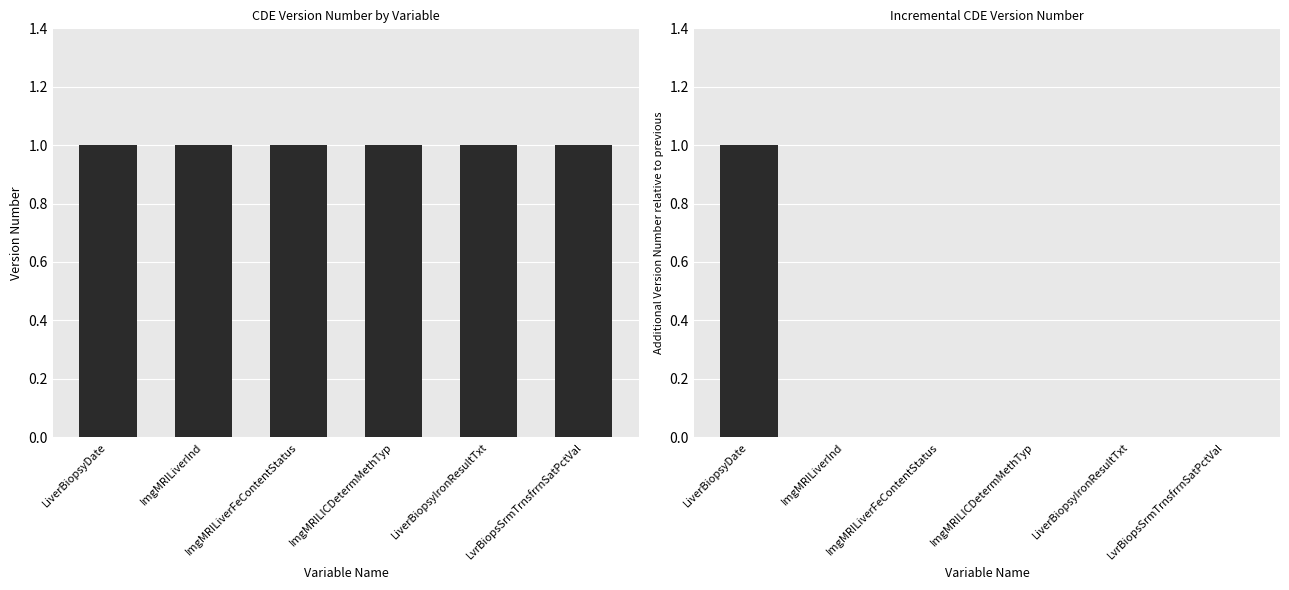

Reading right to left, what are all the values shown in this chart?

Version Number: LvrBiopsSrmTrnsfrrnSatPctVal=1	LiverBiopsyIronResultTxt=1	ImgMRILICDetermMethTyp=1	ImgMRILiverFeContentStatus=1	ImgMRILiverInd=1	LiverBiopsyDate=1
Version Number (incremental): LvrBiopsSrmTrnsfrrnSatPctVal=0	LiverBiopsyIronResultTxt=0	ImgMRILICDetermMethTyp=0	ImgMRILiverFeContentStatus=0	ImgMRILiverInd=0	LiverBiopsyDate=1